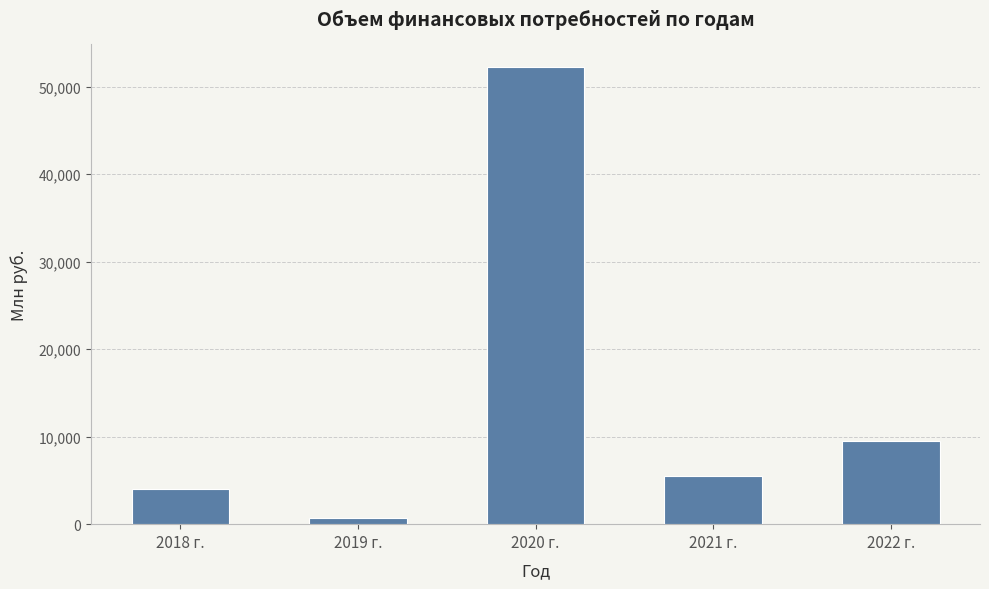

What is the value of the 3rd bar from the left?

52199.4